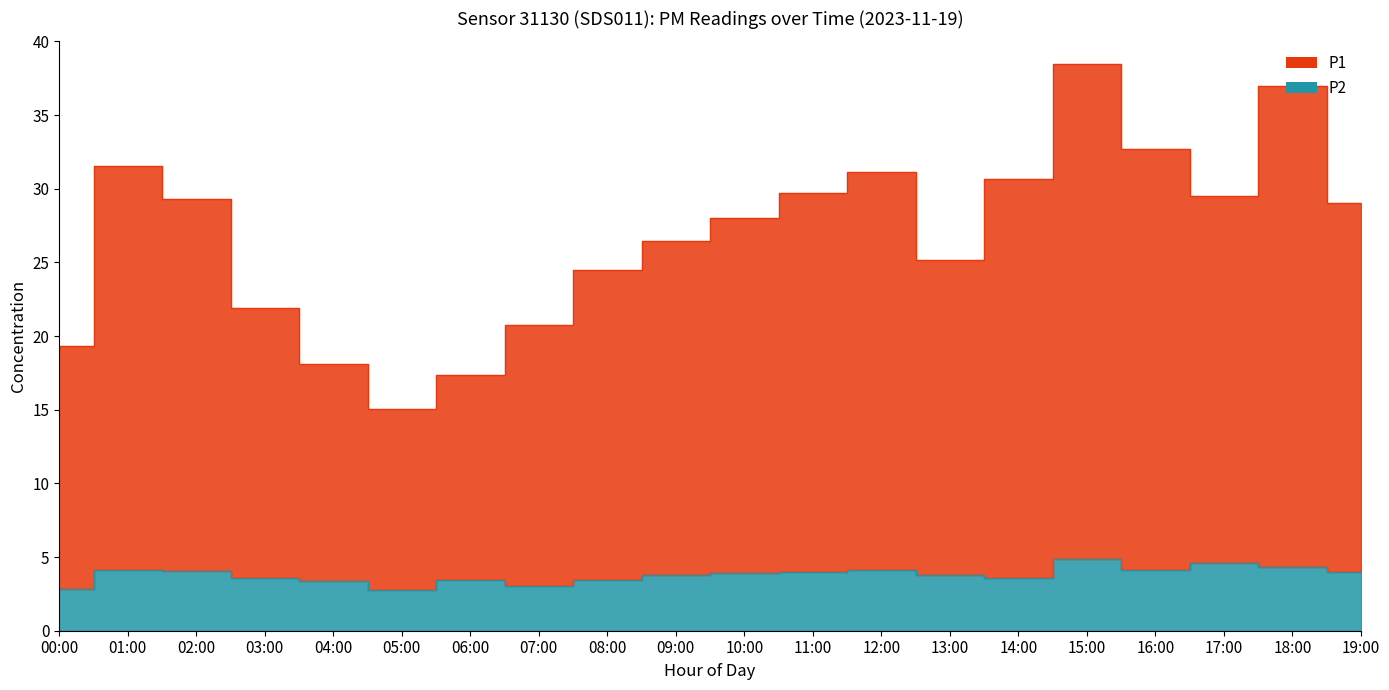

Reading left to right, what are all the values shown in this chart?

P1: 19.3	31.6	29.3	21.9	18.1	15.1	17.4	20.7	24.4	26.5	28.0	29.7	31.1	25.2	30.7	38.5	32.7	29.5	37.0	29.0
P2: 2.8	4.2	4.0	3.6	3.4	2.8	3.5	3.0	3.5	3.8	4.0	4.0	4.1	3.8	3.6	4.9	4.1	4.6	4.3	4.0